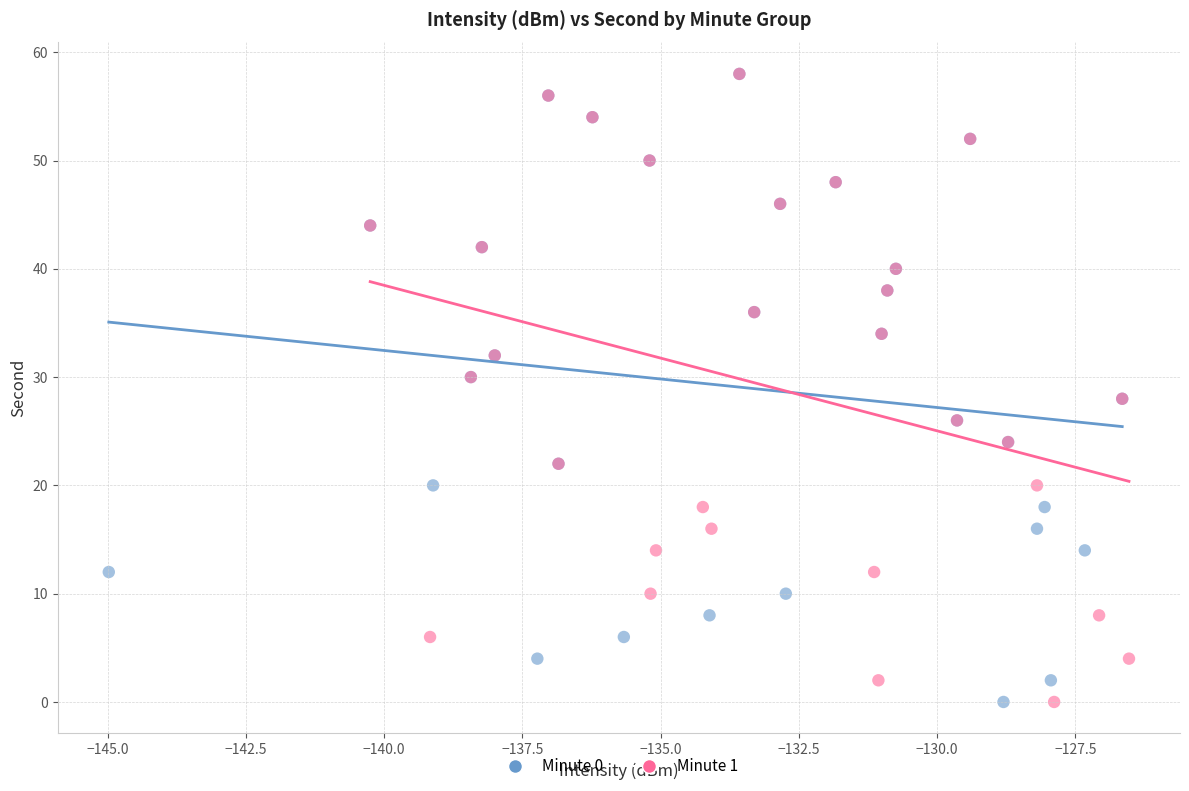

What are all the series names shown in the legend?

Minute 0, Minute 1